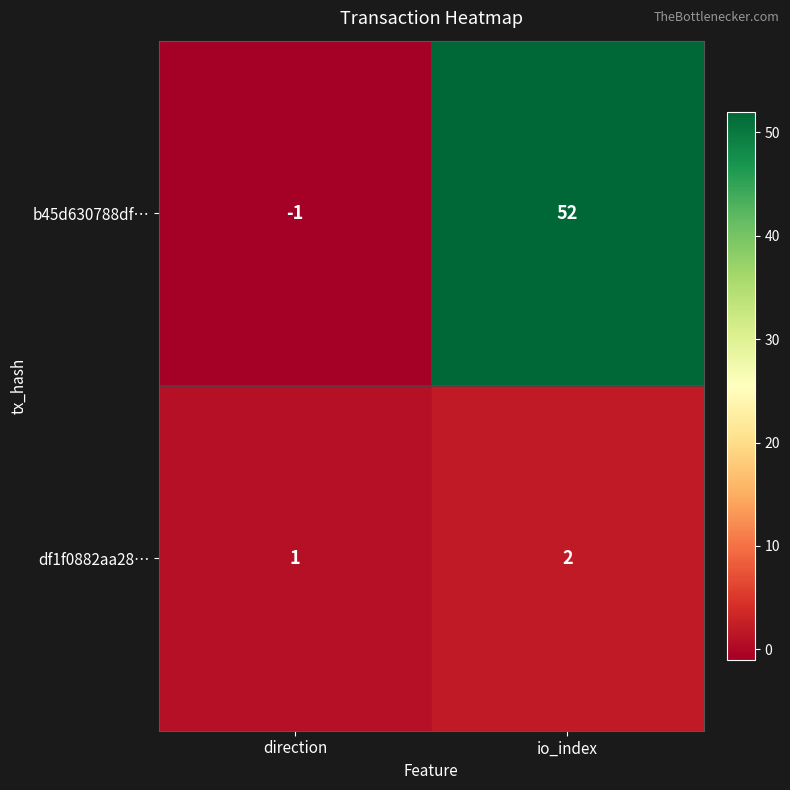

What is the sum of all df1f0882aa28… values?

3